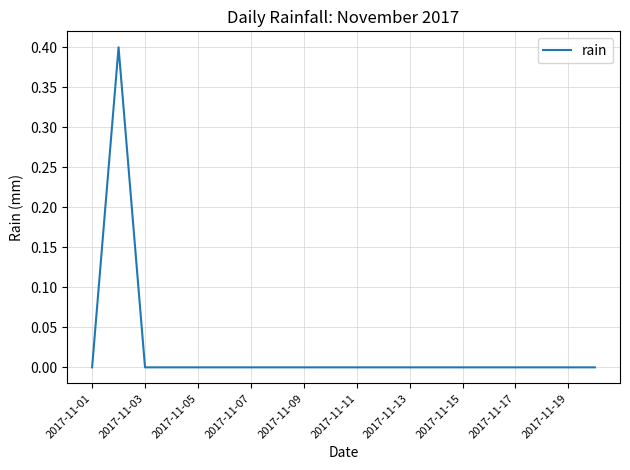

What is the greatest value displayed?

0.4